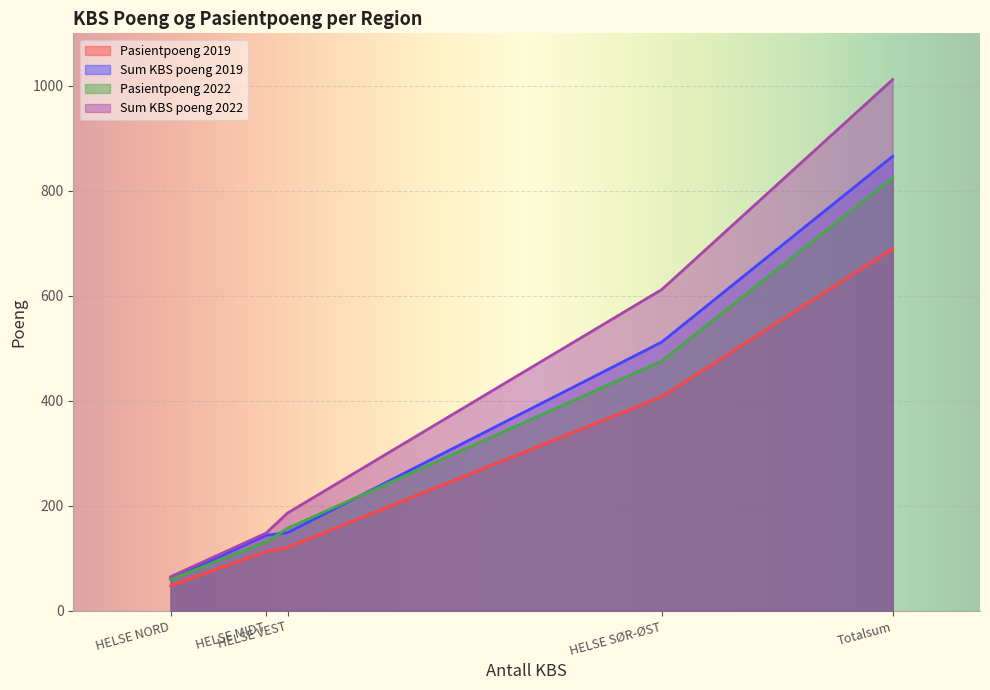

True or false: Sum KBS poeng 2019 and Pasientpoeng 2019 cross at least once.

False